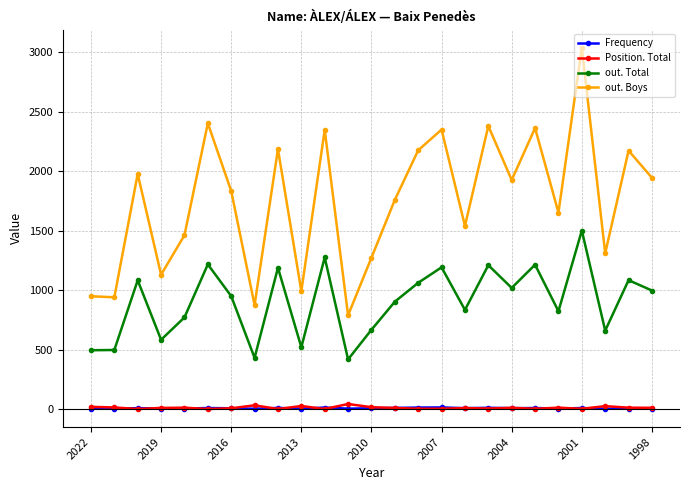

True or false: Frequency and out. Boys intersect in this chart.

False